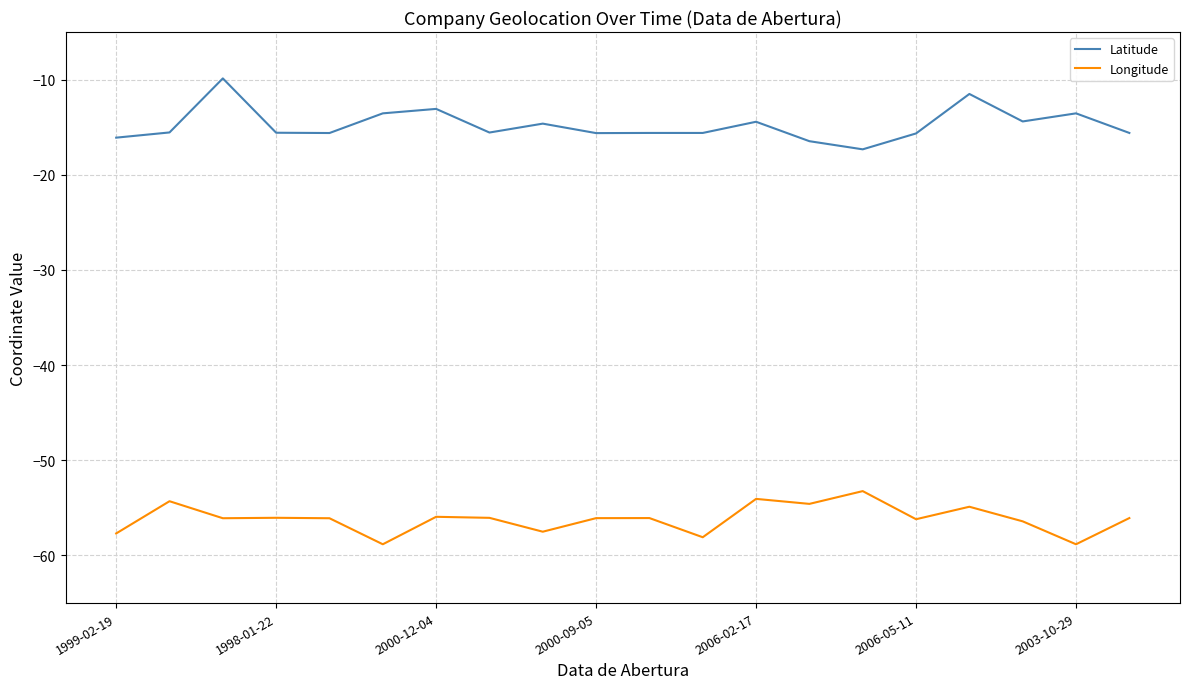

True or false: Longitude and Latitude cross at least once.

False